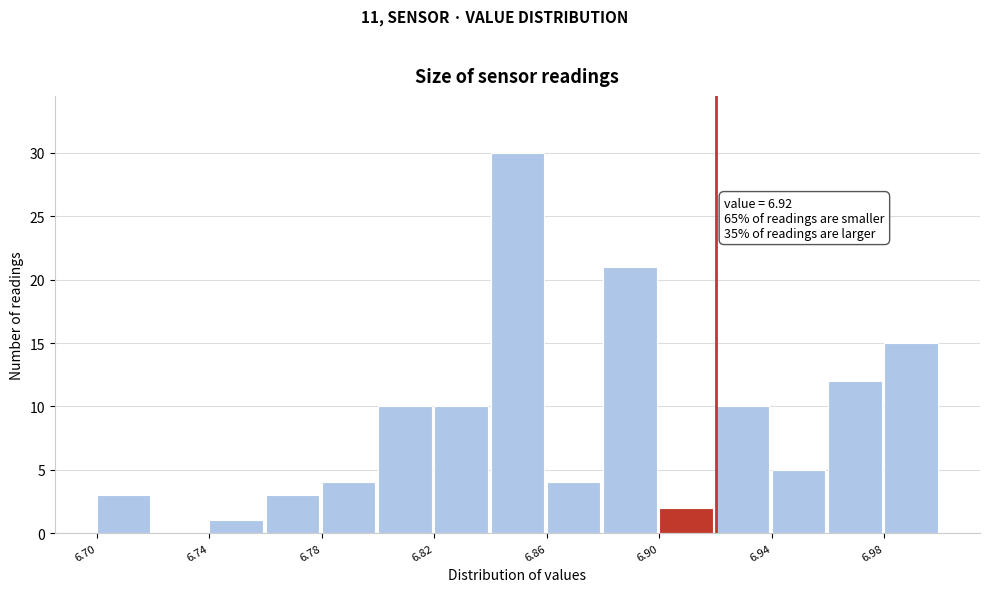

Which range on the x-axis has the tallest bar?

6.84 to 6.86